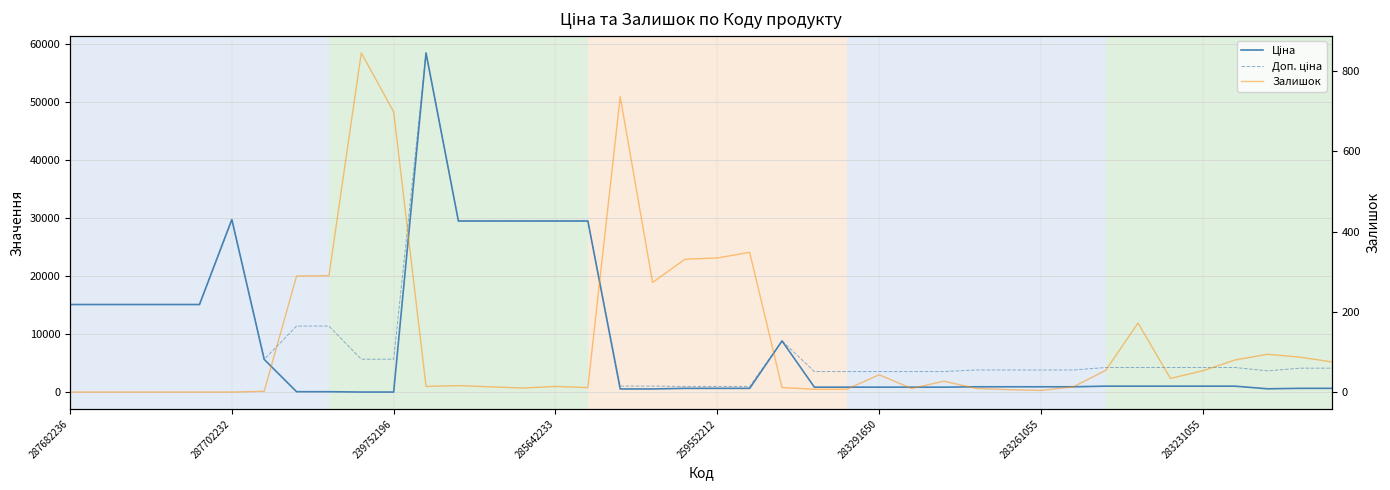

Which has a higher value, 283291650 or 23?

283291650